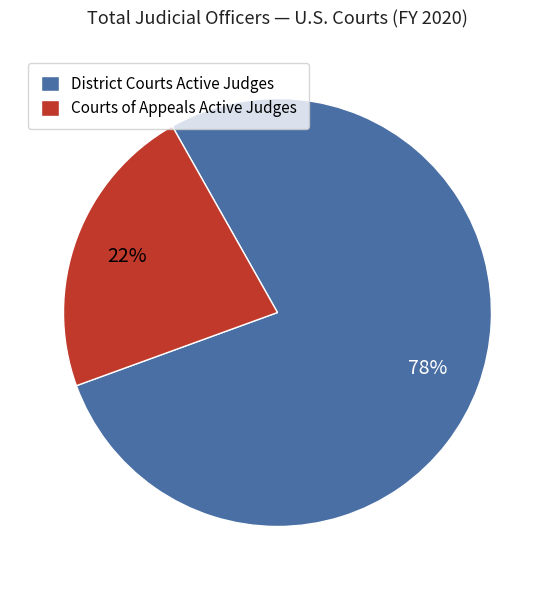

To the nearest percent, what is the average slice percentage?

50%